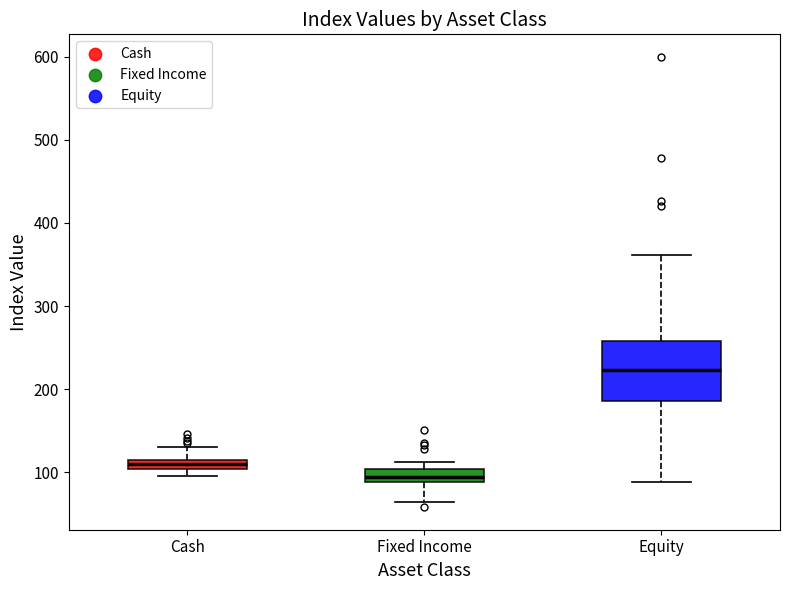

Where does the lower whisker of the box for Fixed Income end on the y-axis? The values are not printed on the chart, so give them approximately, as read against the axis.

60